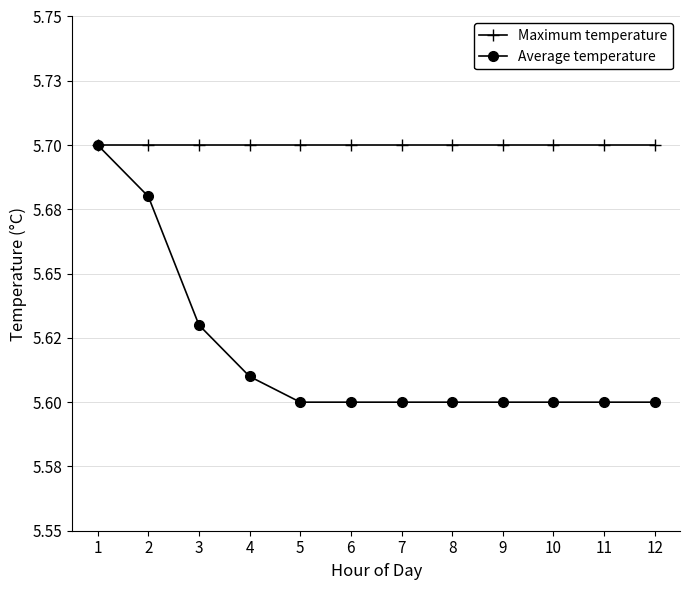

Which series has the largest total across all categories?

Maximum temperature